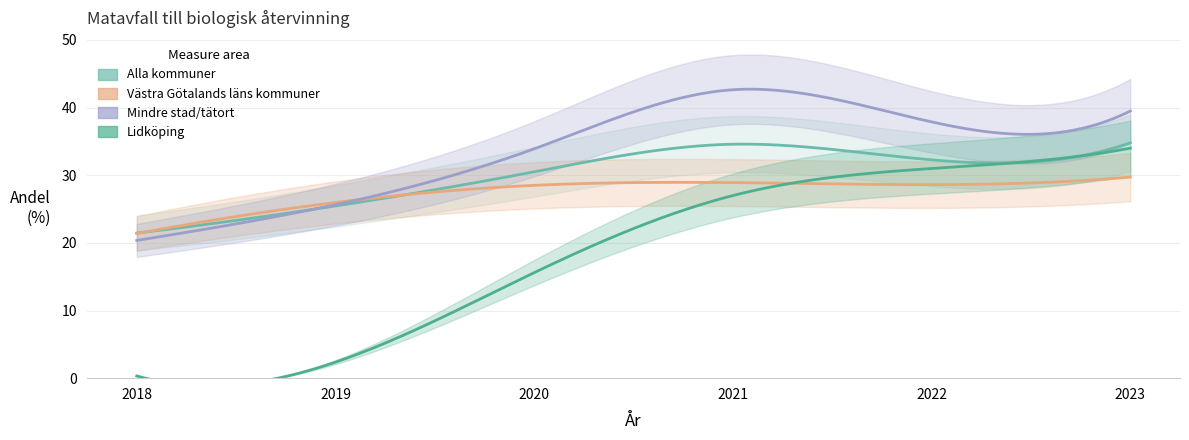

What is the average value of the Lidköping series?

18.4